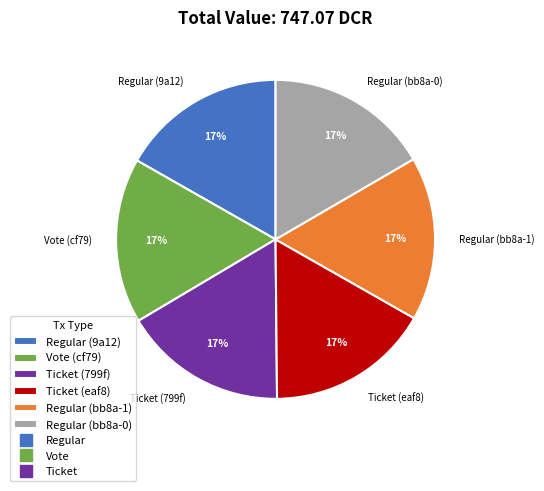

What is the ratio of the value at Ticket (799f) to the value at Regular (bb8a-0)?

1.0